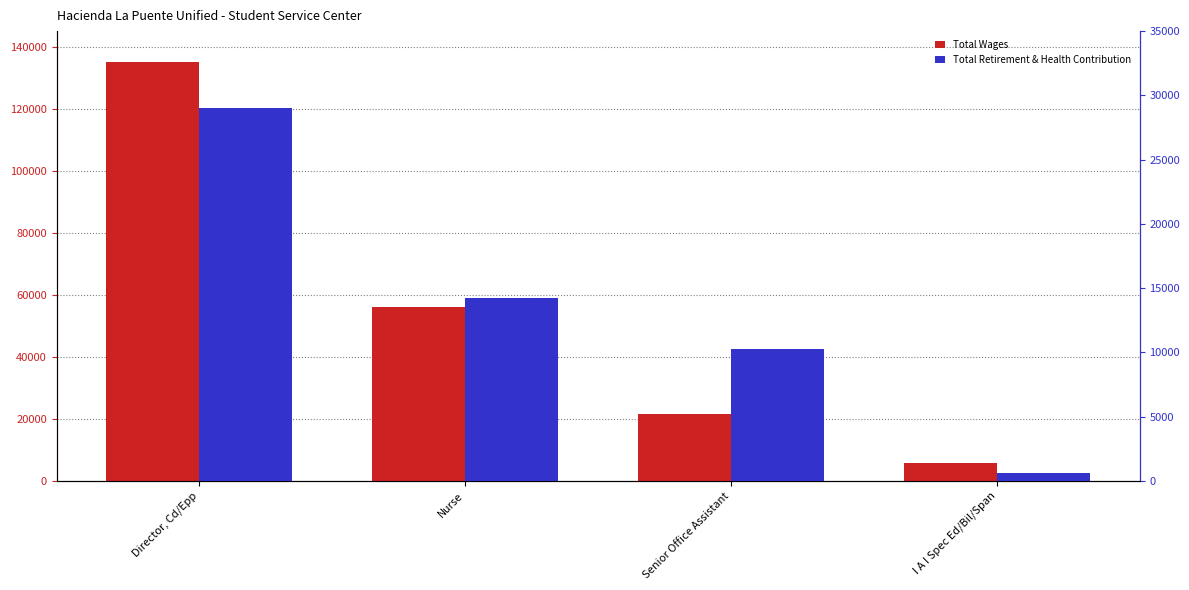

What is the difference between the highest and lowest values at Director, Cd/Epp?

106179